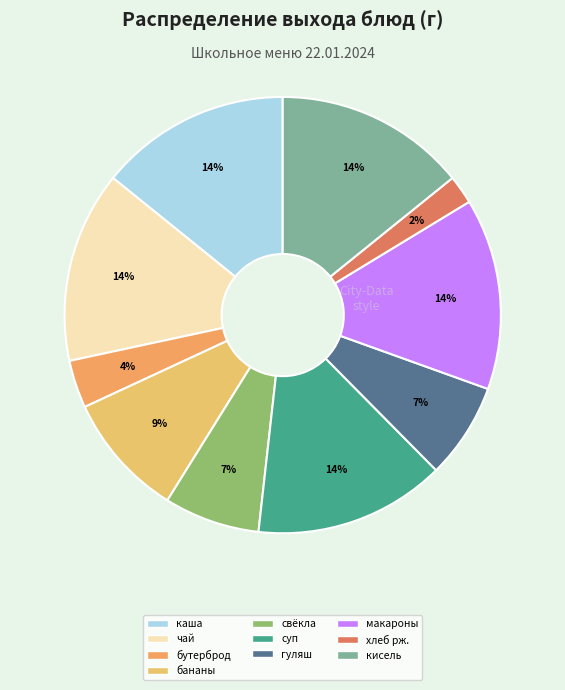

Count the number of slices in the pie.

10